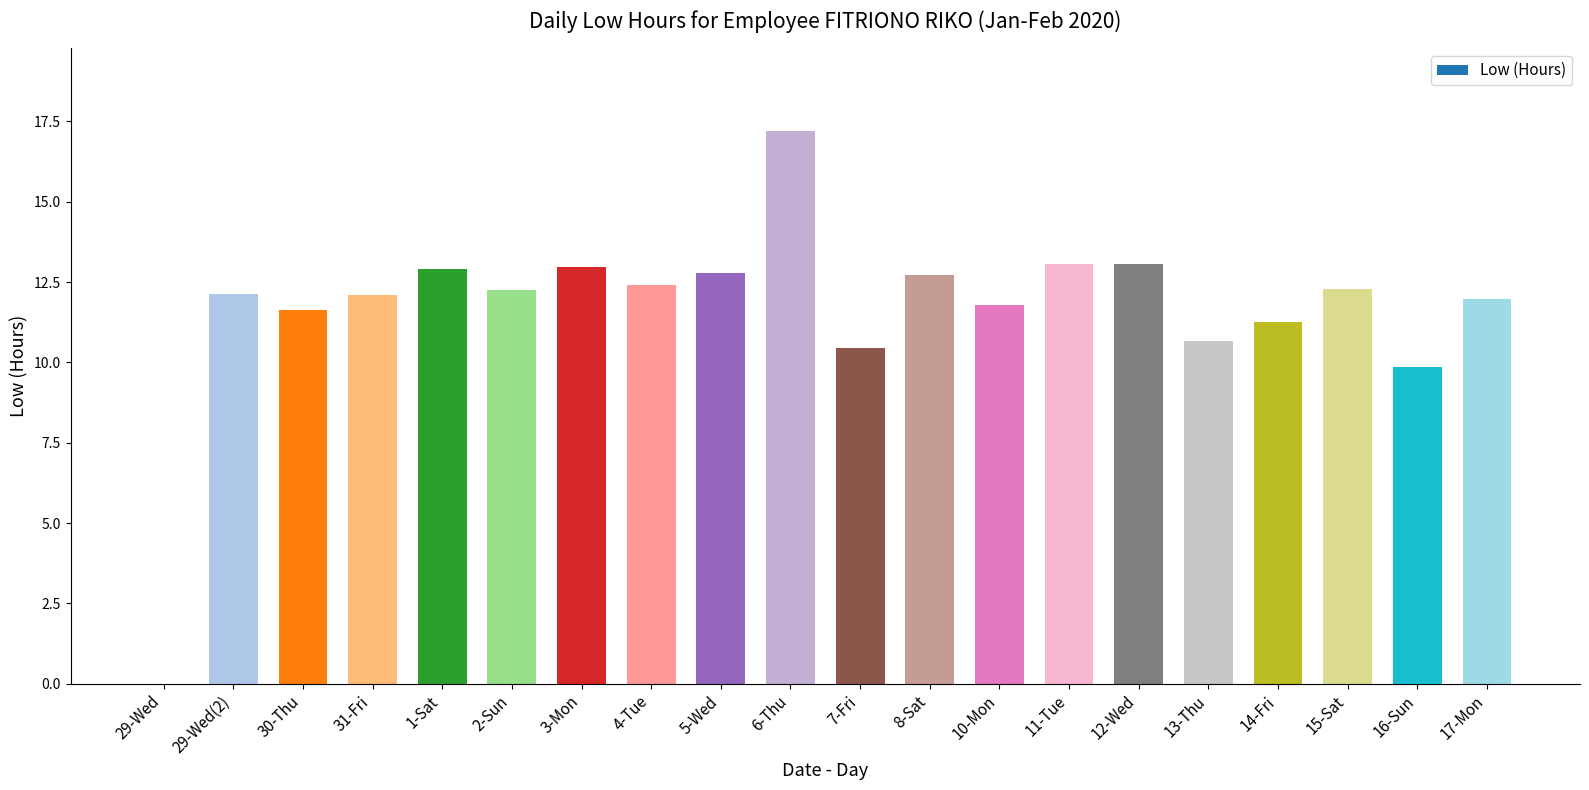

What is the change in value from 5-Wed to 10-Mon?

-1.0